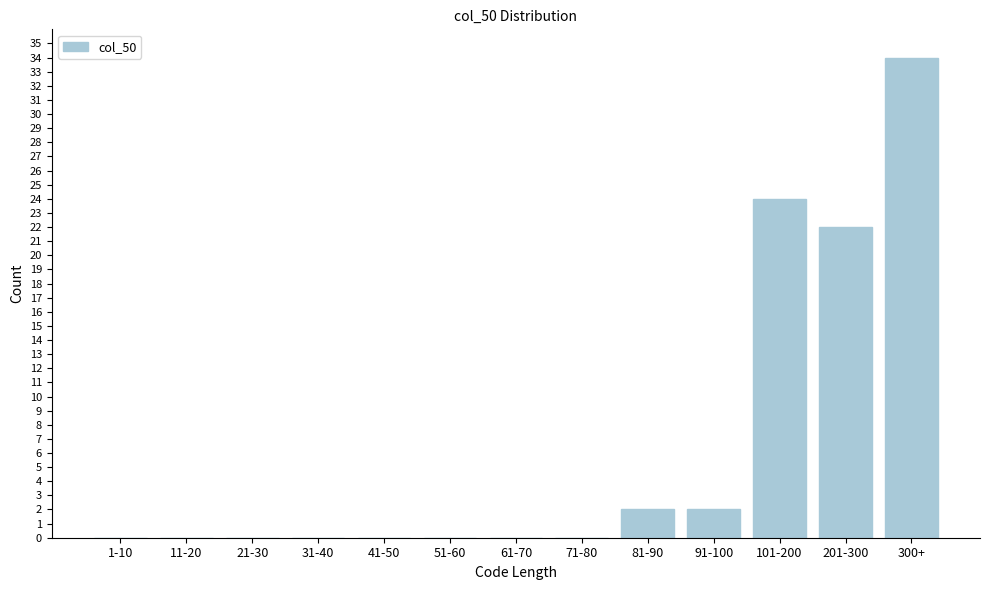

Reading left to right, extract all data points from this chart.

1-10=0	11-20=0	21-30=0	31-40=0	41-50=0	51-60=0	61-70=0	71-80=0	81-90=2	91-100=2	101-200=24	201-300=22	300+=34